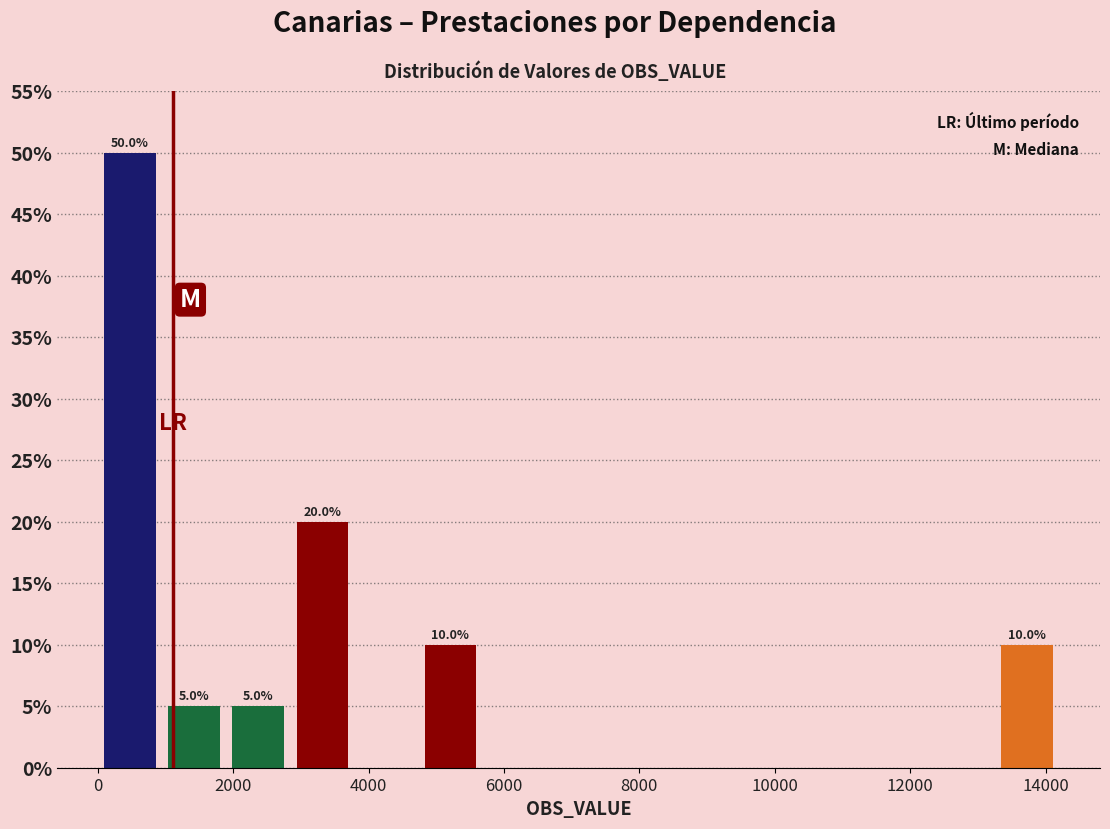

Which range on the x-axis has the tallest bar?

0 to 1000